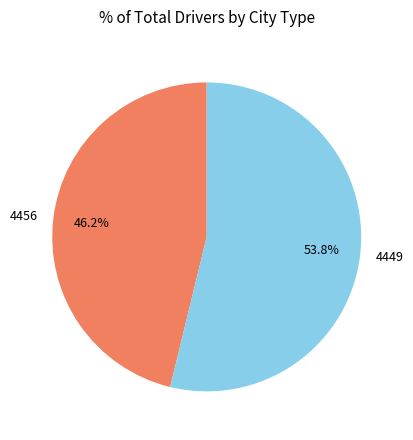

Is there a majority slice in this chart?

Yes